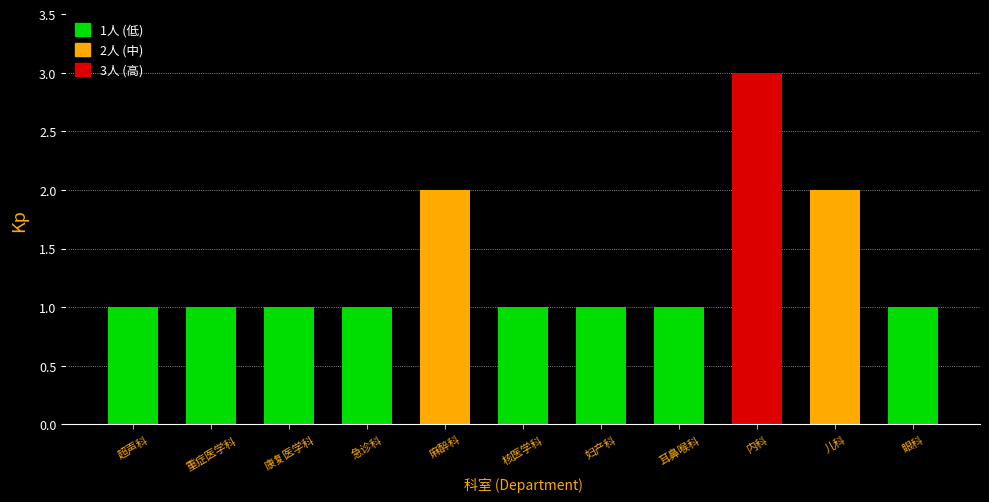

What is the value of the 5th bar from the left?

2